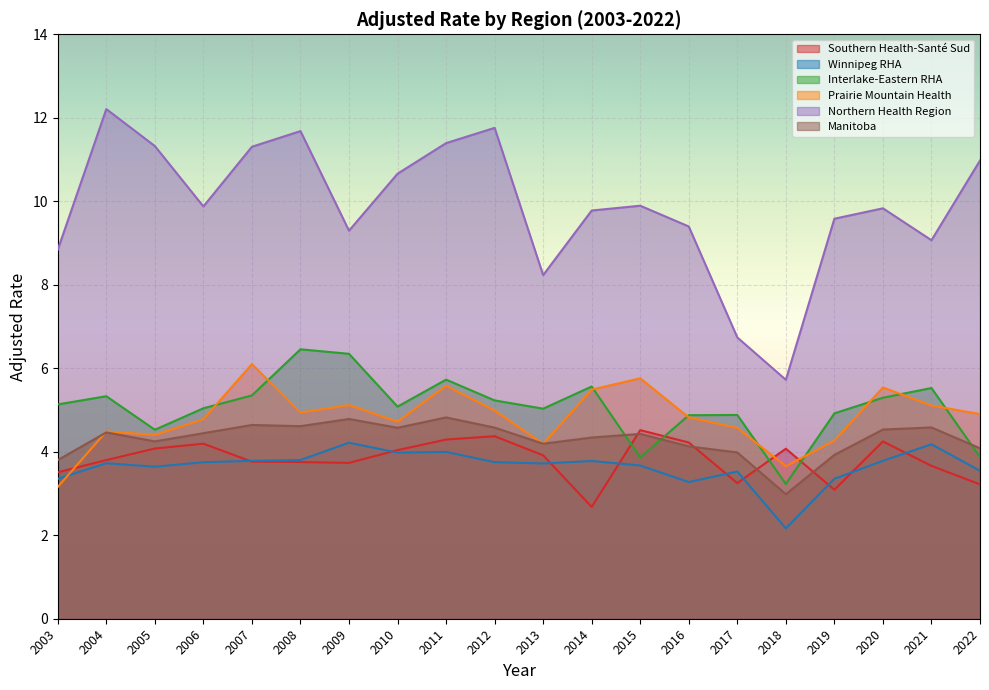

Between 2015 and 2012, which is larger?

2015